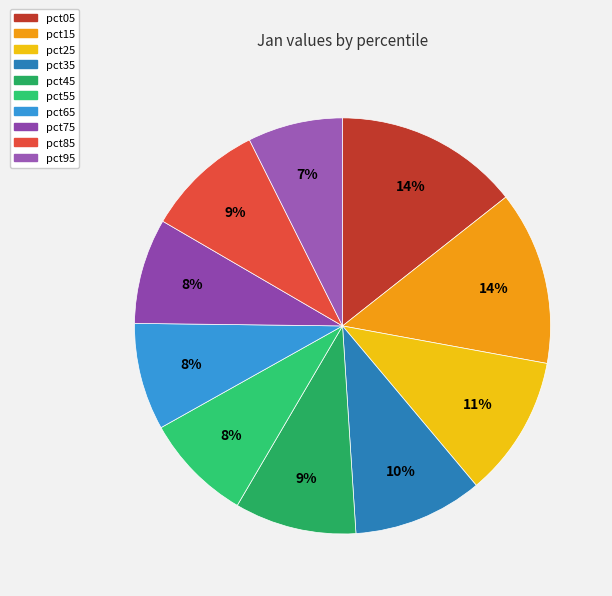

Count the number of slices in the pie.

10